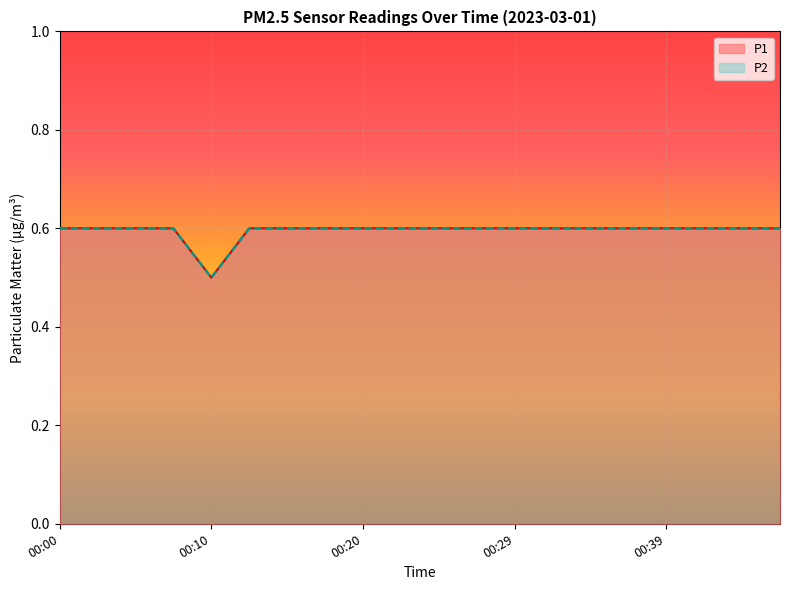

What is the sum of all P2 values?

11.9